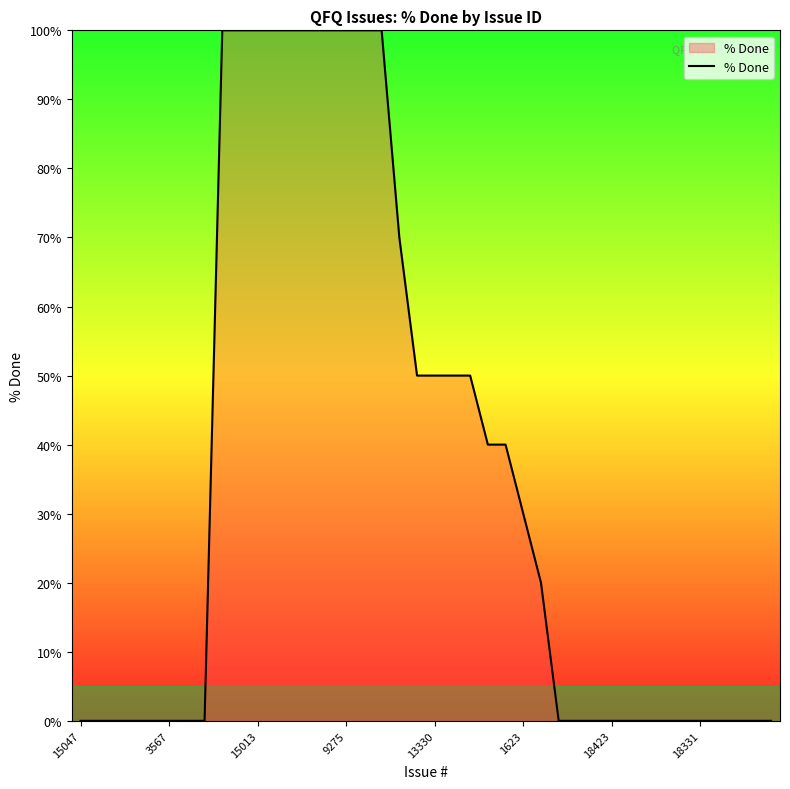

How many lines are shown in the chart?

1